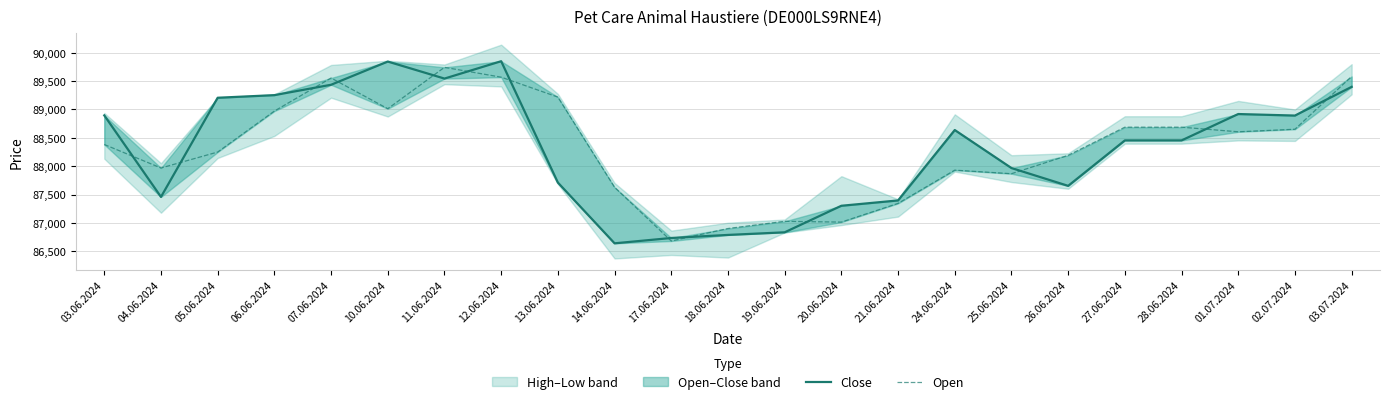

The value of Open at 03.06.2024 is 24571. True or false?

False